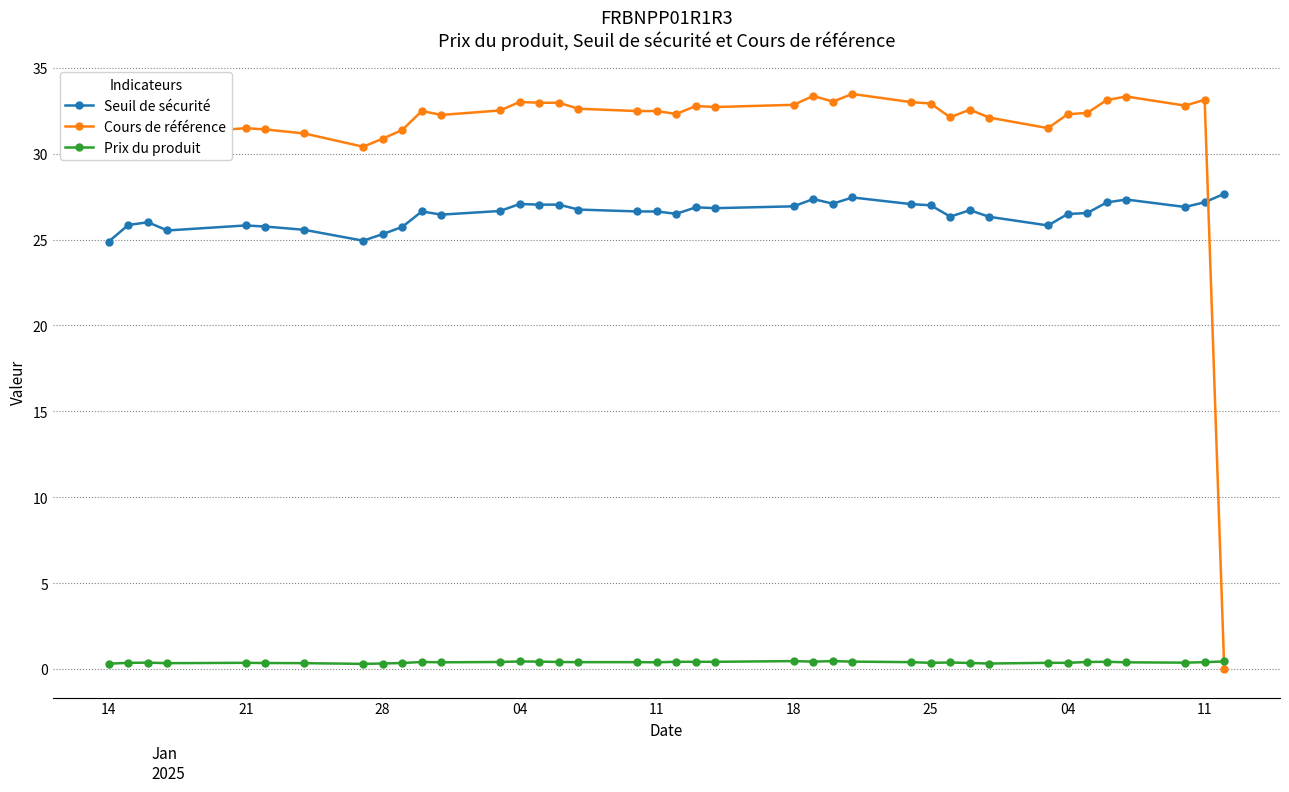

How many series are shown in this chart?

3